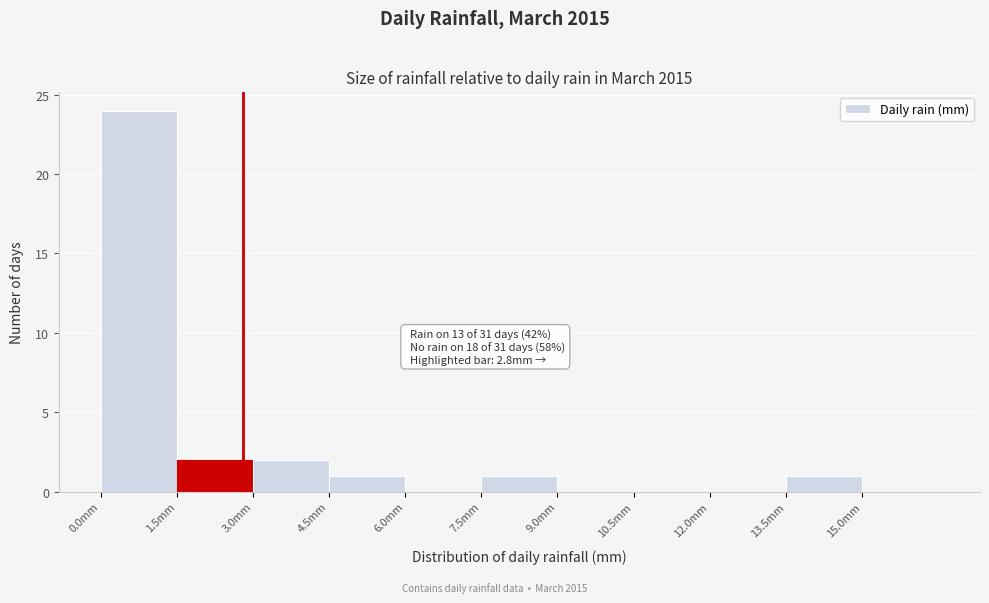

Which range on the x-axis has the tallest bar?

0.0 to 1.5